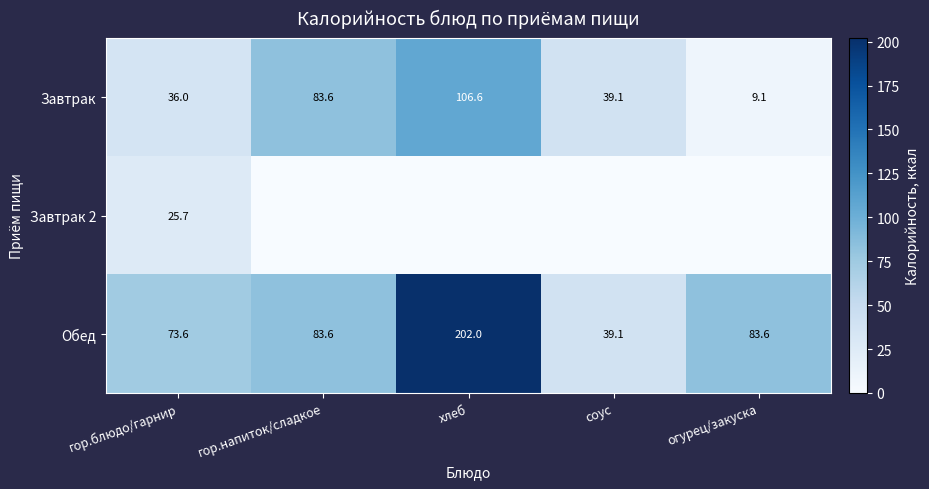

At which category is the sum across all series the highest?

хлеб